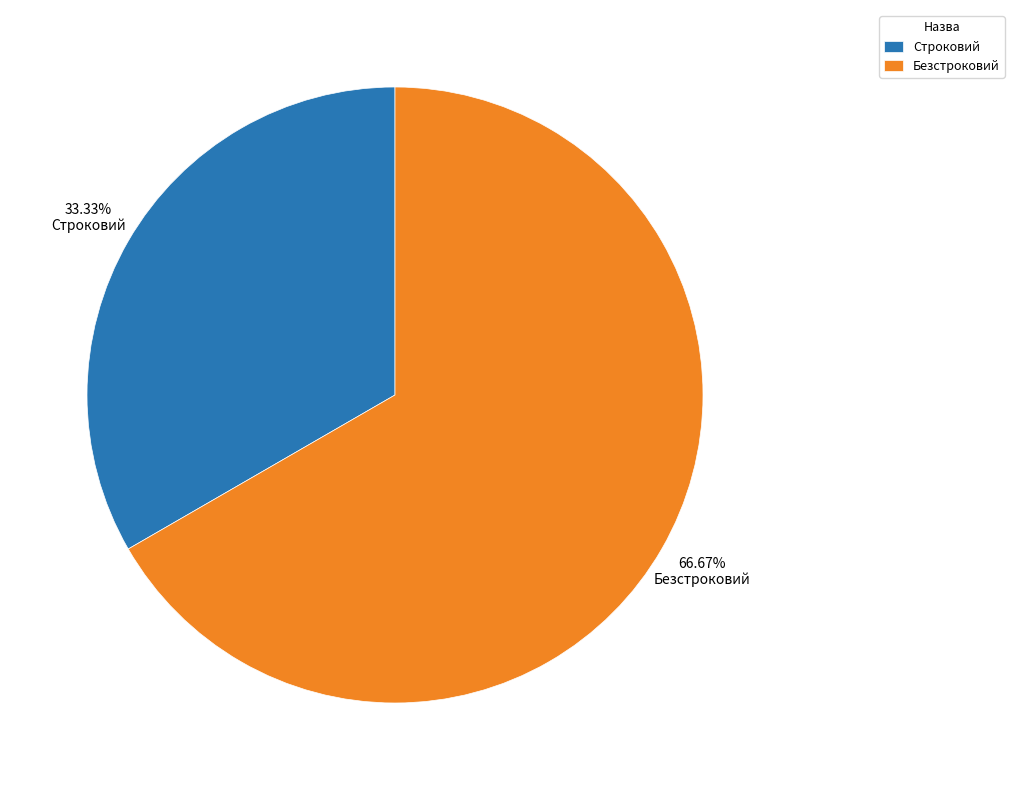

Which category accounts for the majority?

Безстроковий